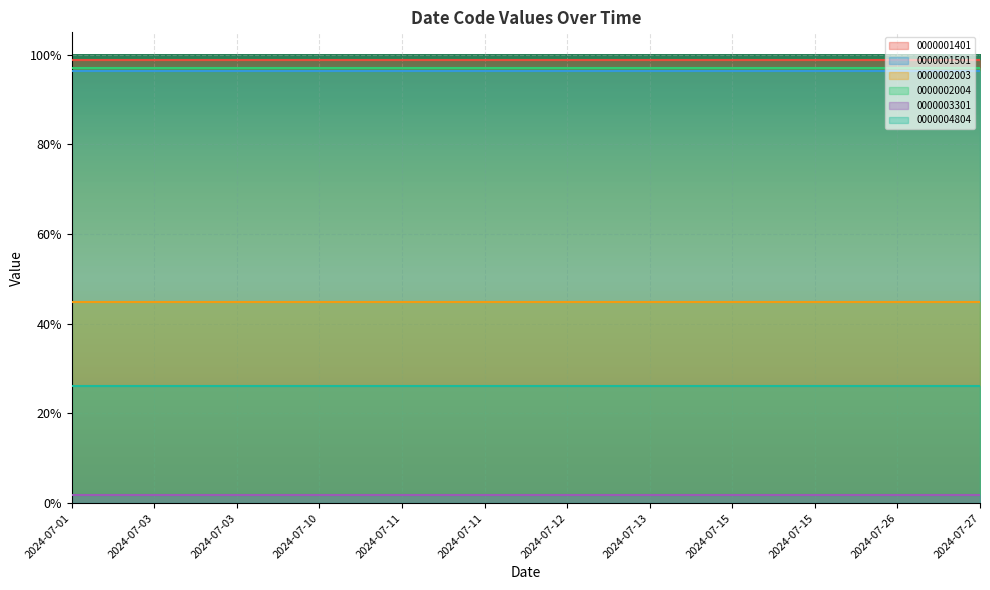

What is the sum of the 0000001501 values at 2024-07-03 and 2024-07-10?

1.9